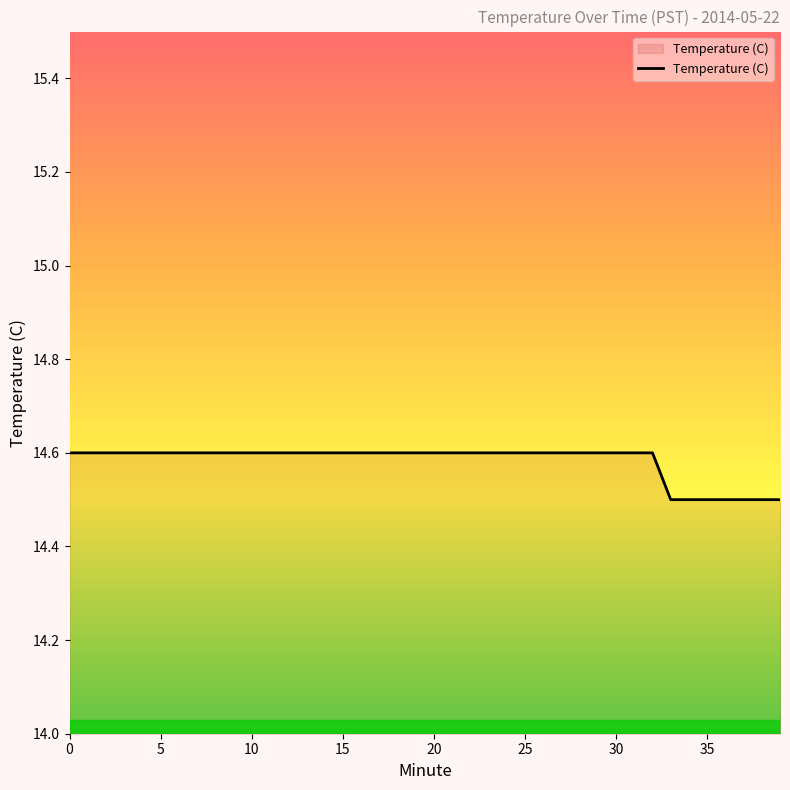

What is the greatest value displayed?

14.6